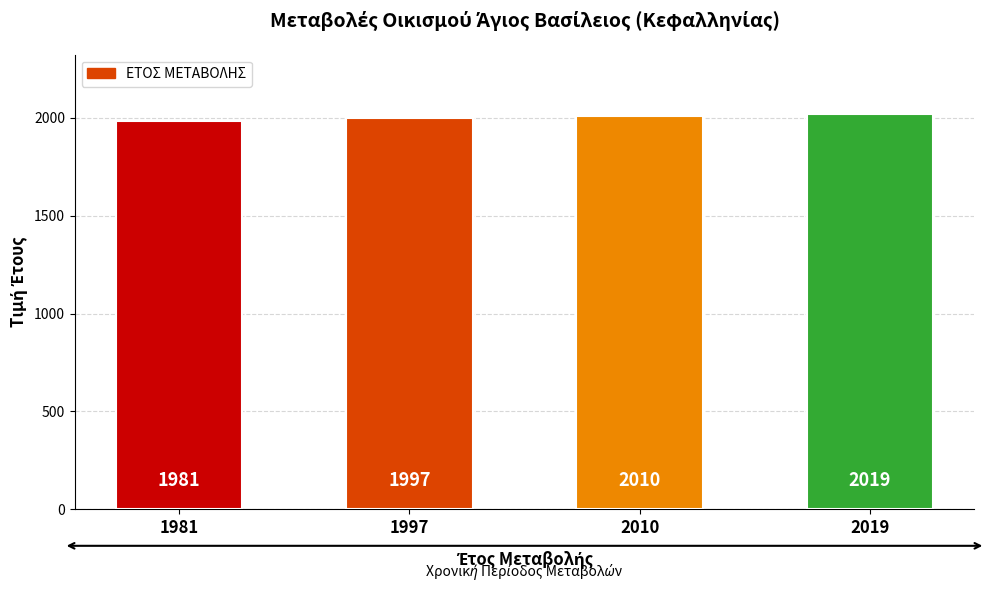

What is the value of the 1st bar from the left?

1981